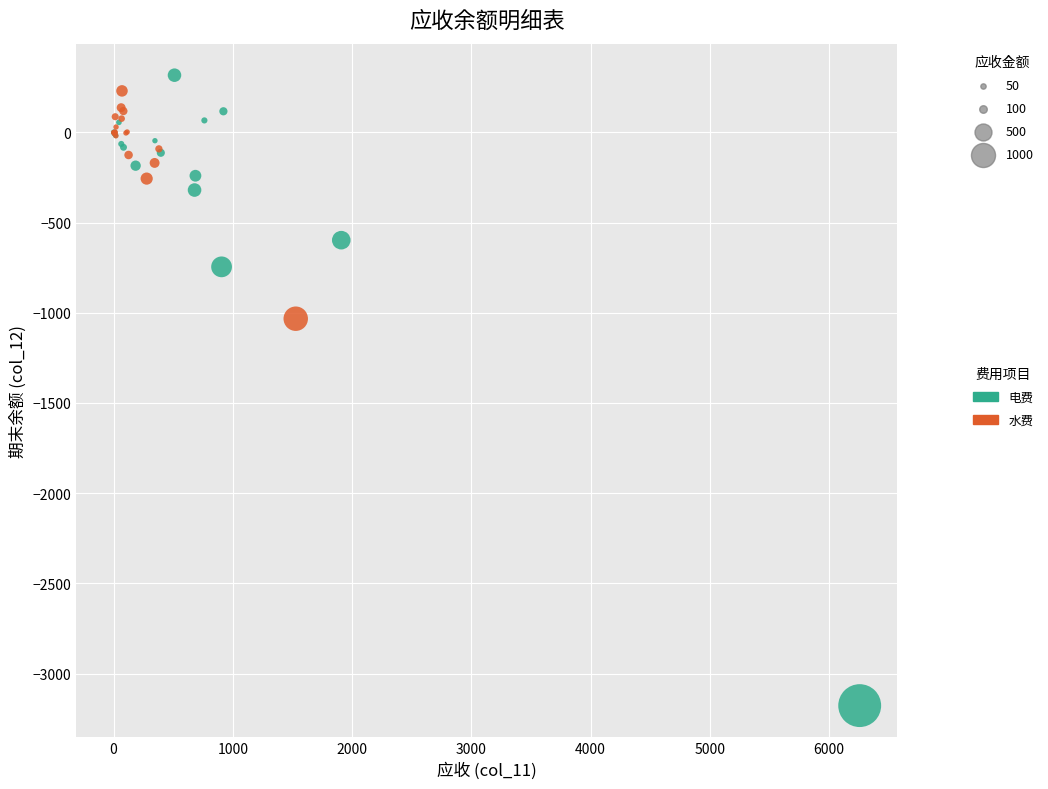

Which series reaches the minimum Y coordinate?

电费